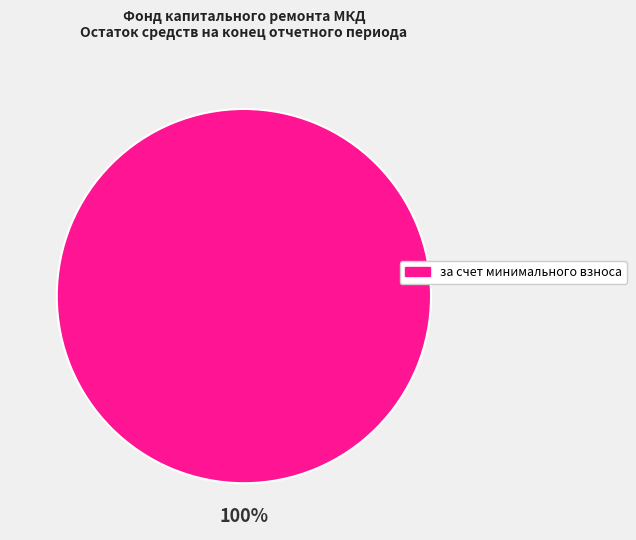

Is there any slice that represents more than half of the pie?

Yes